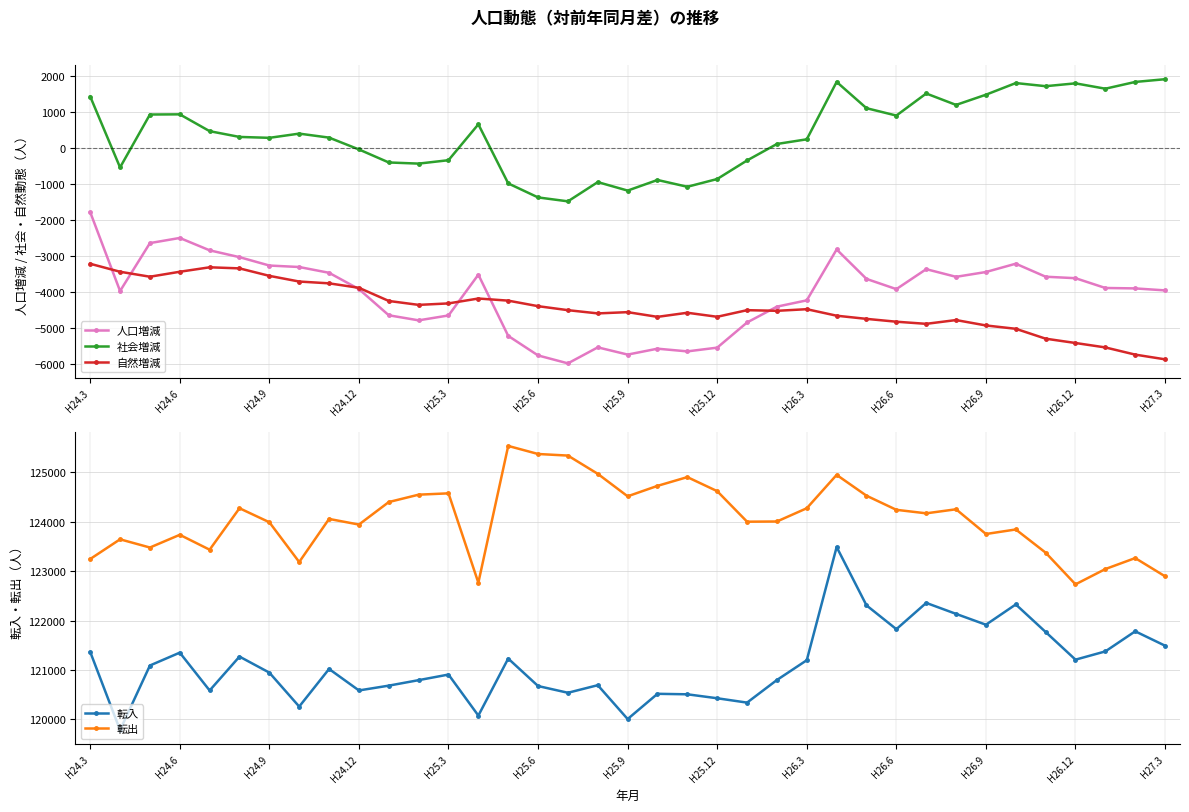

How many lines are shown in the chart?

5